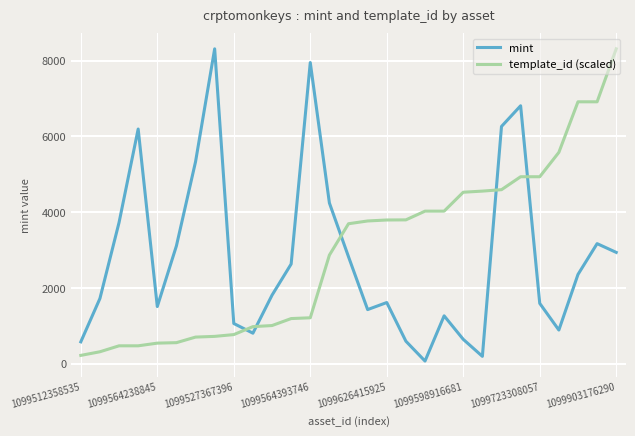

Is this an area chart (filled region under the line)?

No